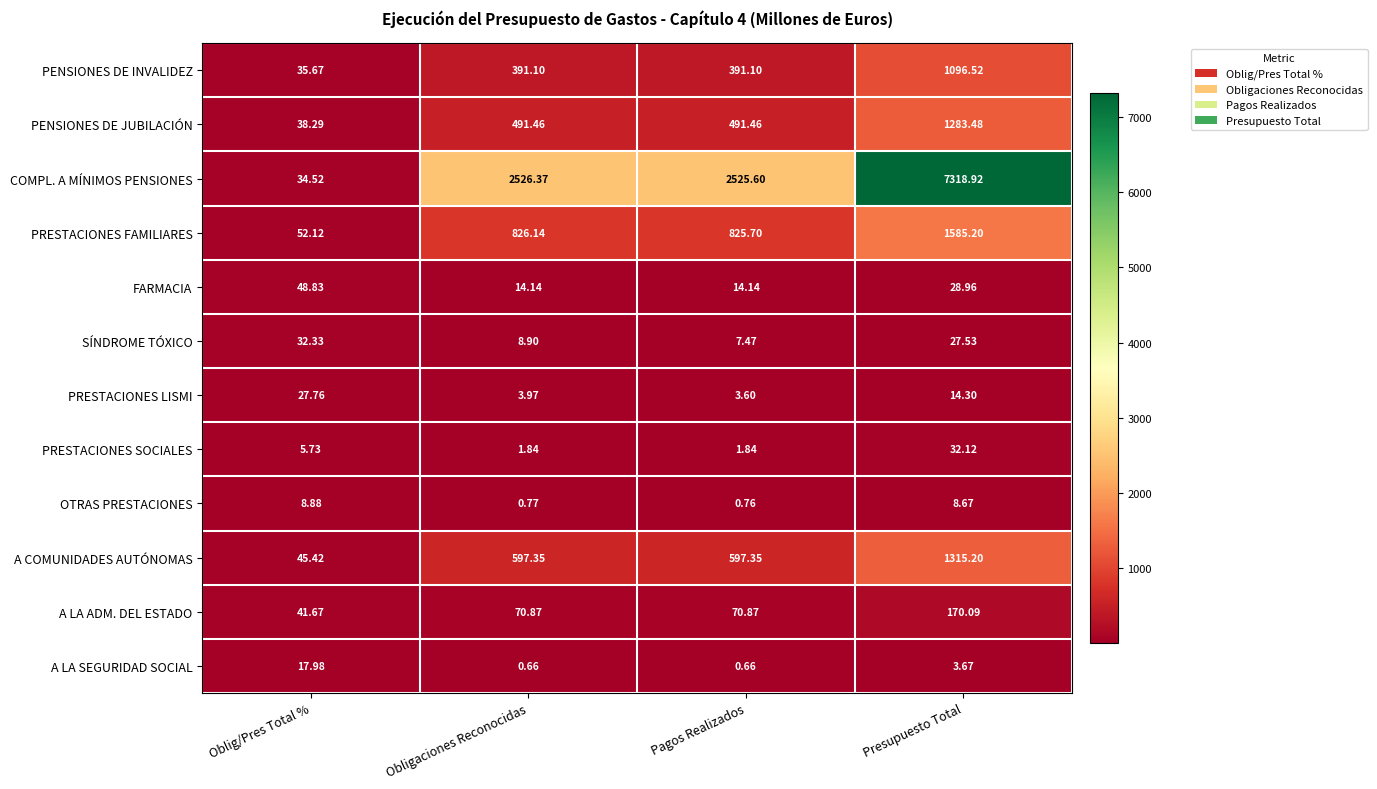

At how many categories does at least one series exceed 4666?

1